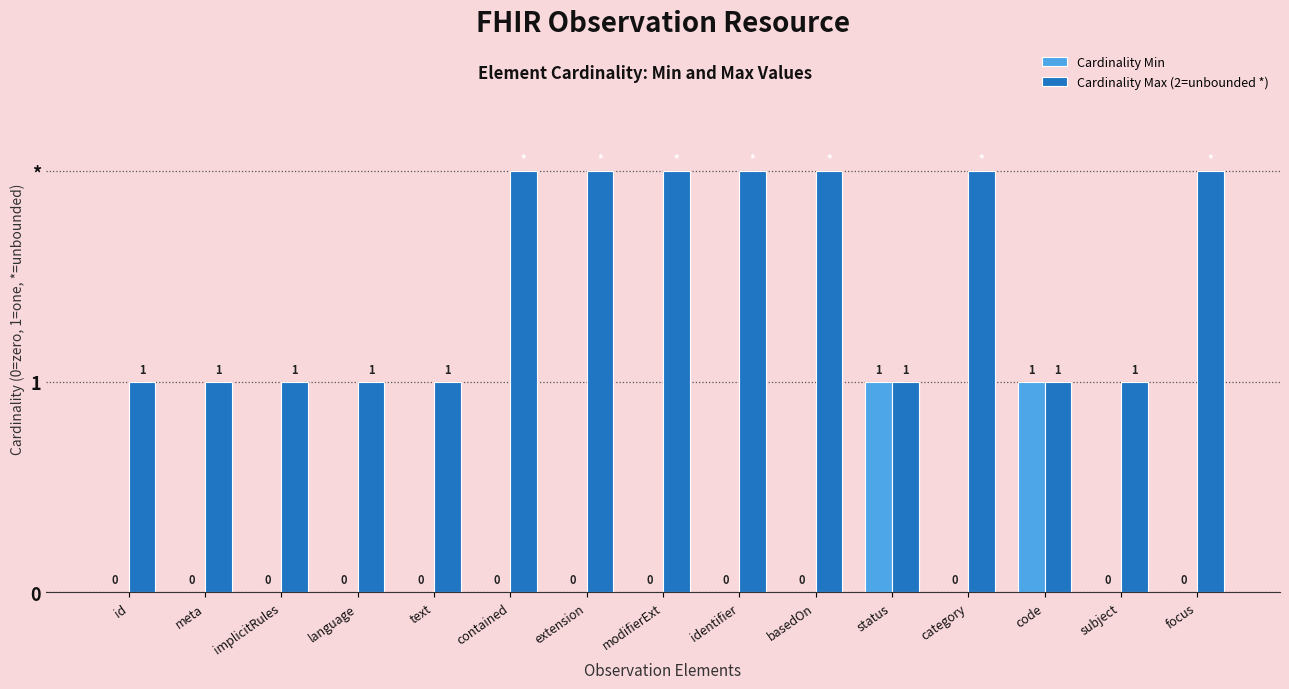

Rank the series by their maximum value, from lowest to highest.

Cardinality Min, Cardinality Max (2=unbounded *)